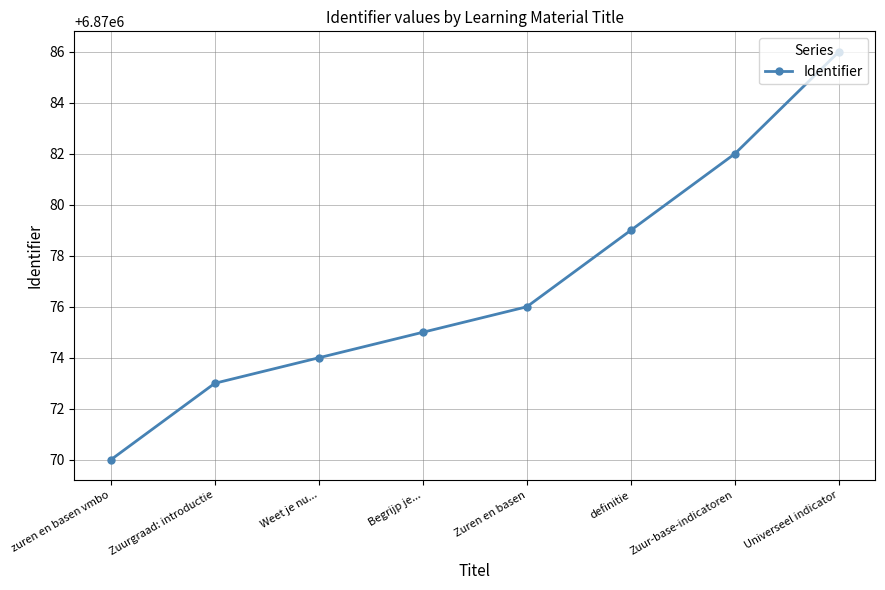

List the labels in order of value, smallest first.

zuren en basen vmbo, Zuurgraad: introductie, Weet je nu..., Begrijp je..., Zuren en basen, definitie, Zuur-base-indicatoren, Universeel indicator